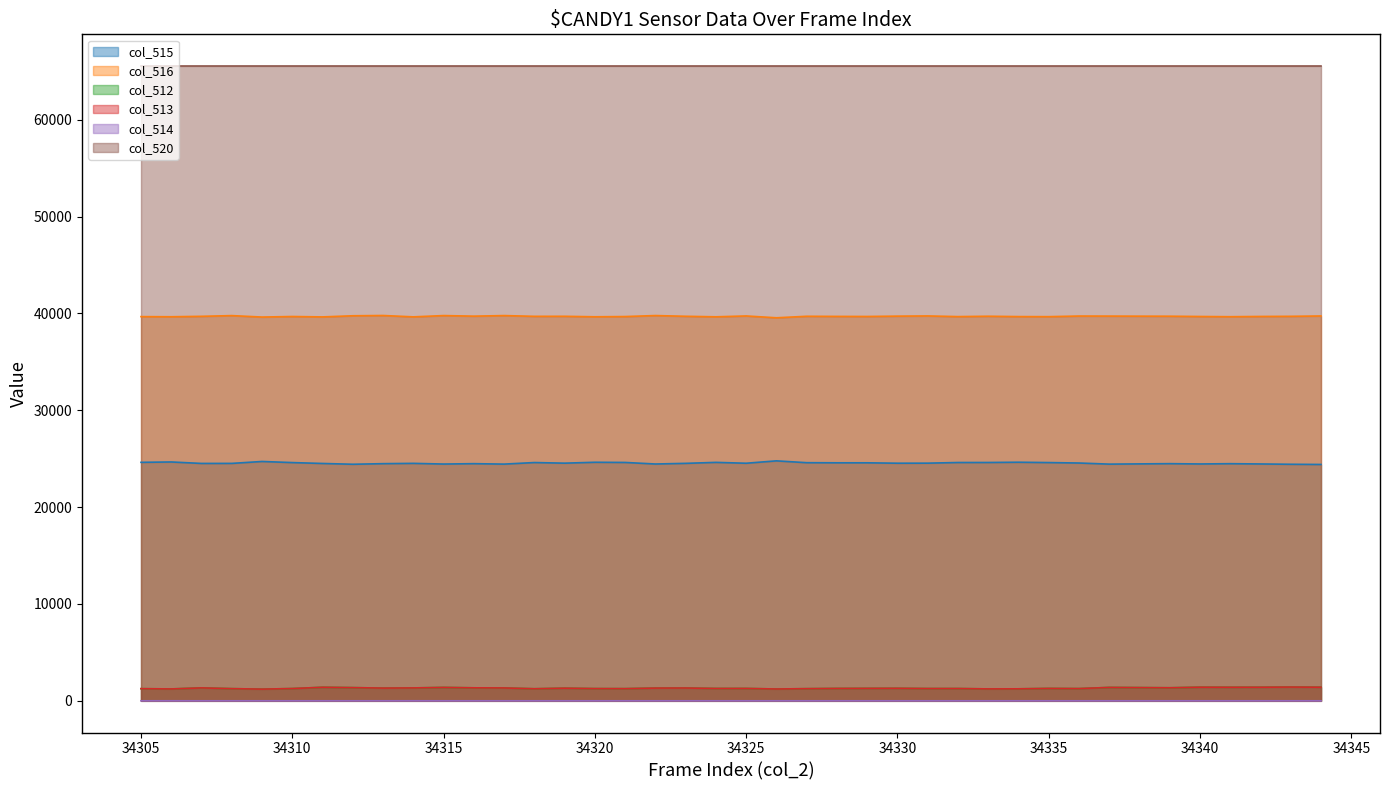

At how many categories does at least one series exceed 35785?

40